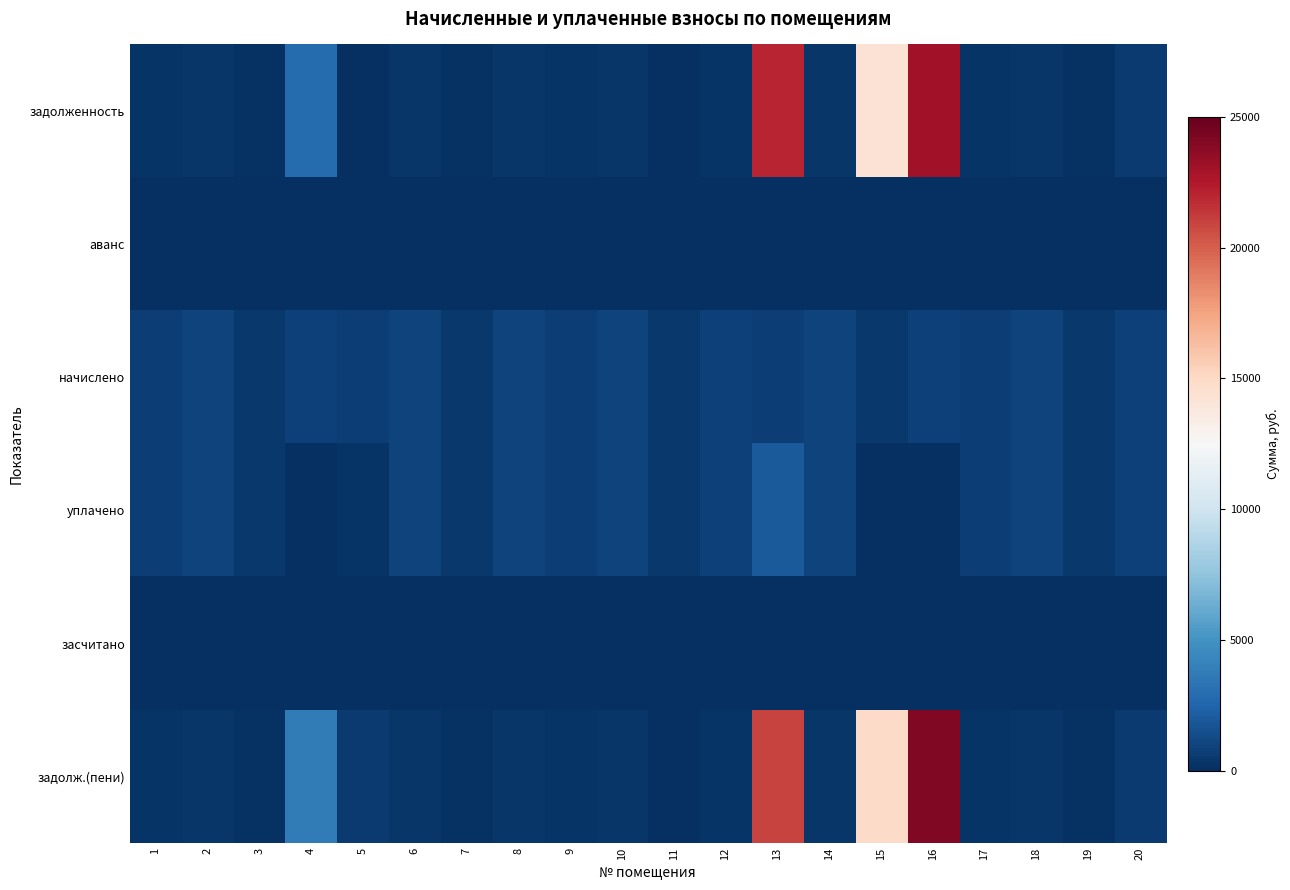

Which series has the widest spread of values?

задолж.(пени)